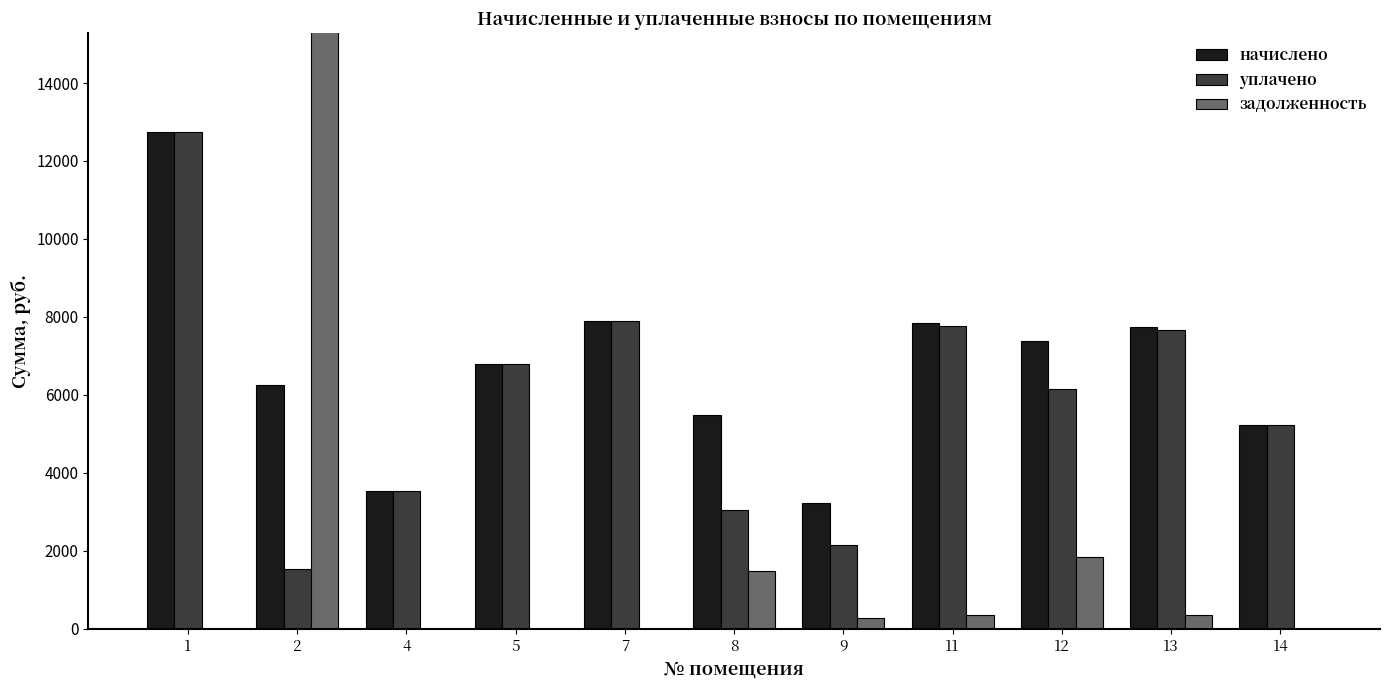

Does the chart contain stacked bars?

No